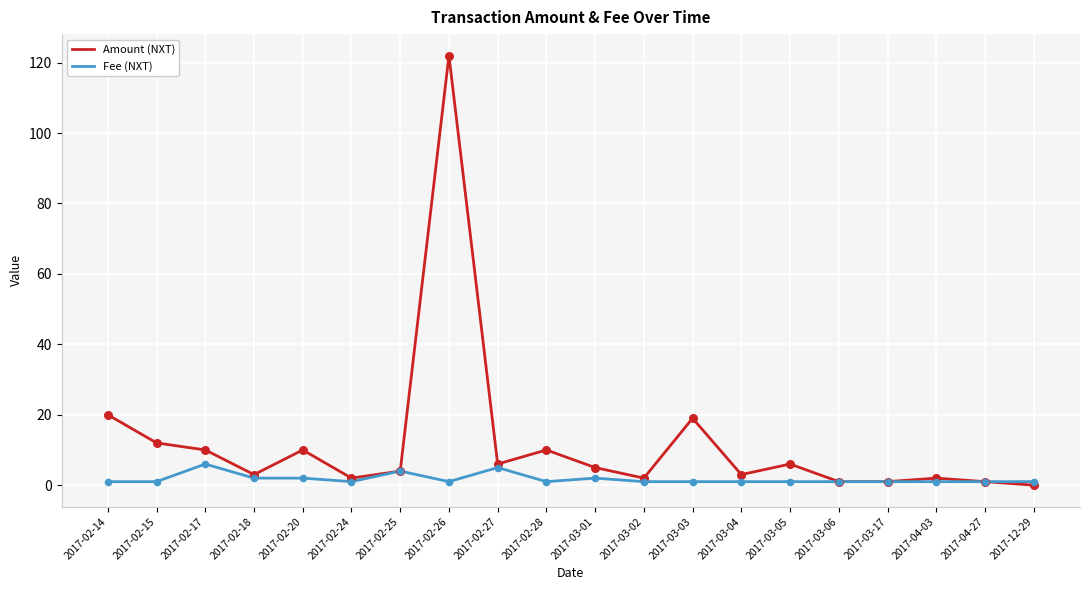

What are all the series names shown in the legend?

Amount (NXT), Fee (NXT)